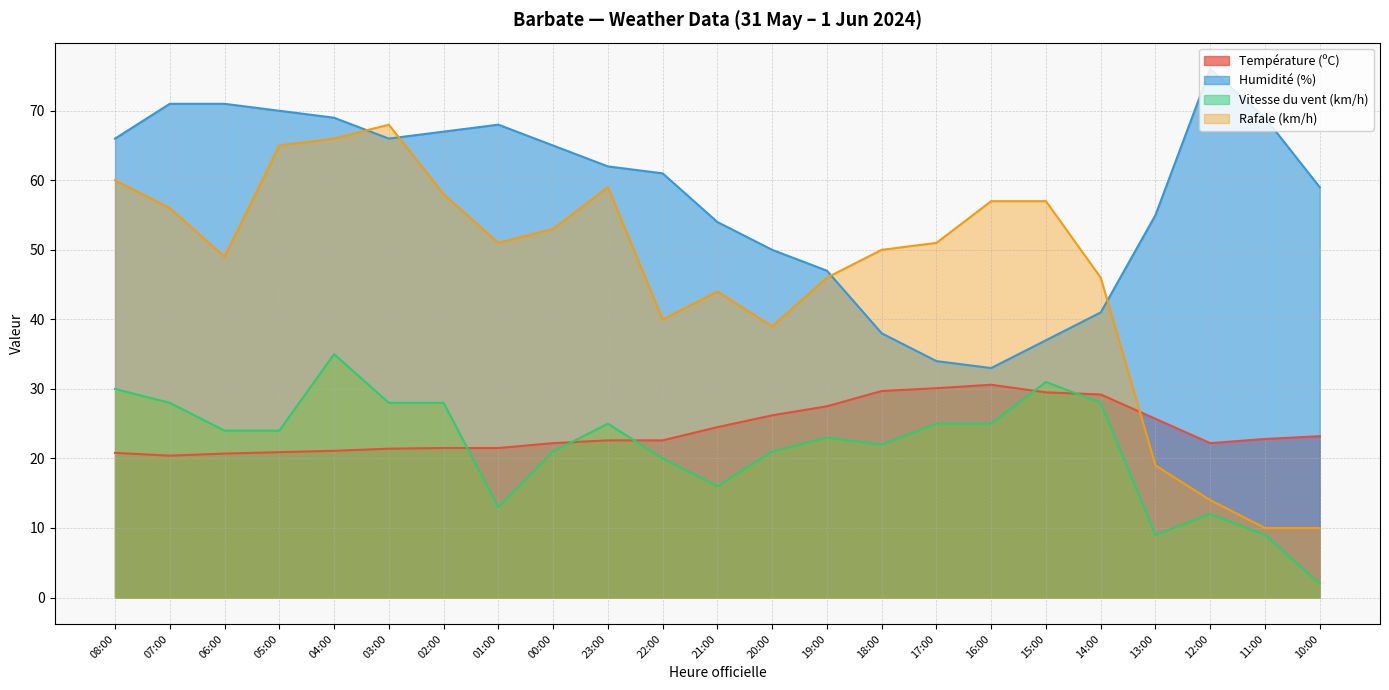

What is the difference between the Humidité (%) values at 08:00 and 19:00?

19.0